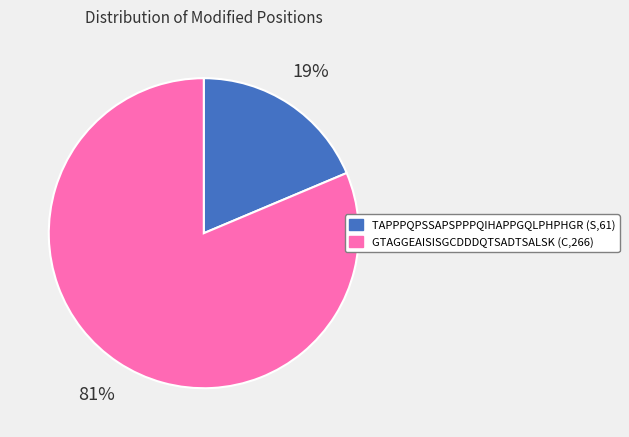

To the nearest percent, what percentage of the pie is TAPPPQPSSAPSPPPQIHAPPGQLPHPHGR (S,61)?

19%